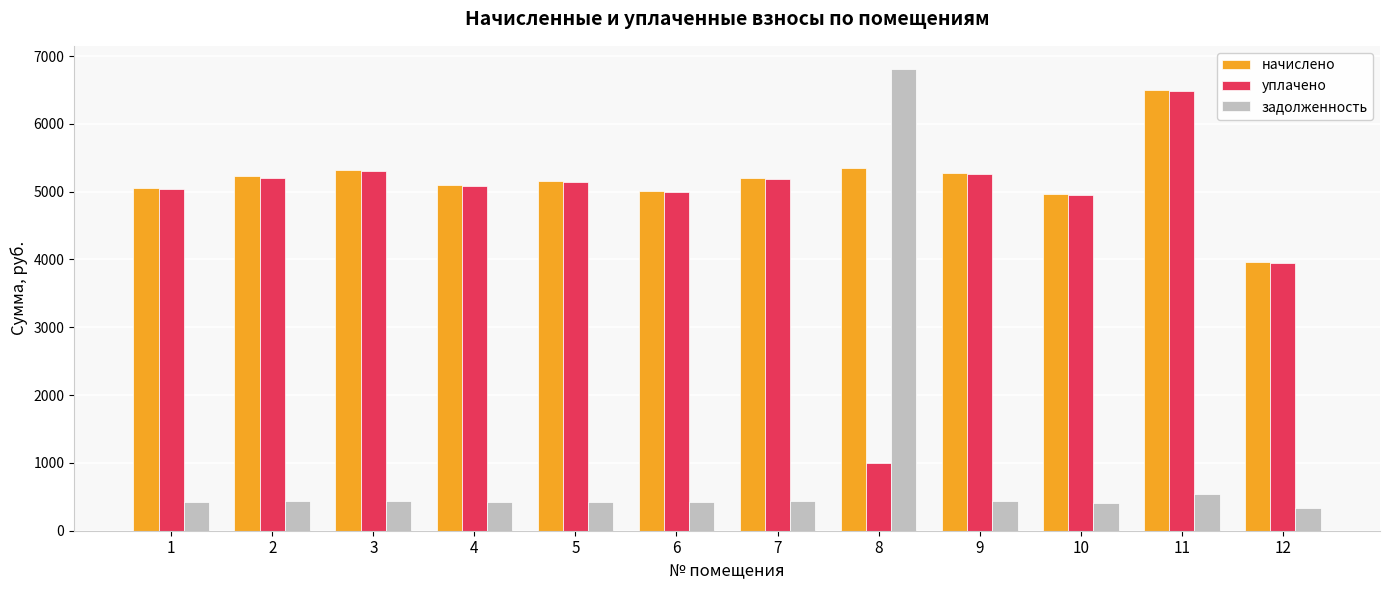

What is the sum of the уплачено values at 1 and 9?

10305.6